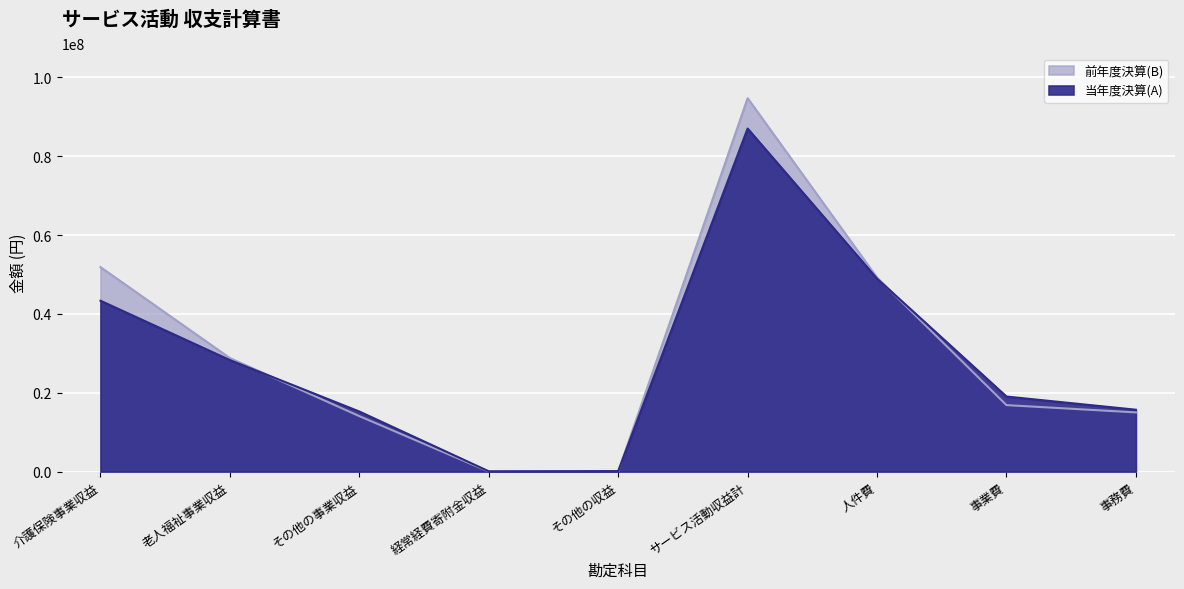

Where is the first local maximum for 当年度決算(A)?

サービス活動収益計